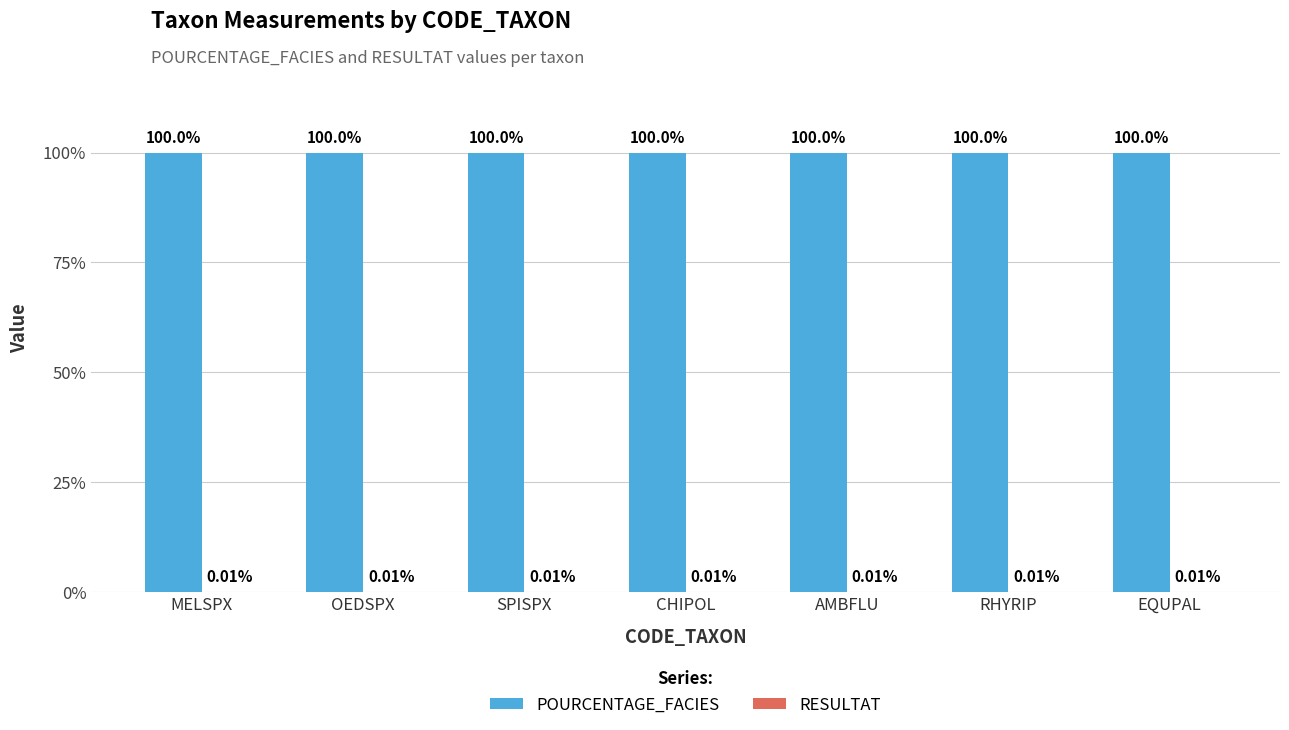

What is the total value across all series at CHIPOL?

100.0